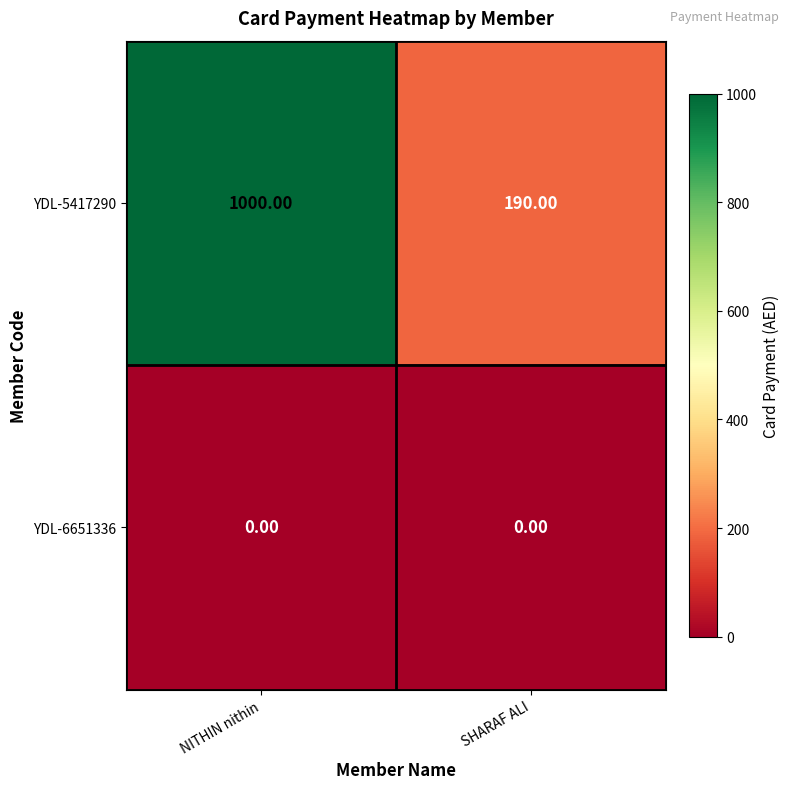

What is the difference between the highest and lowest values at NITHIN nithin?

1000